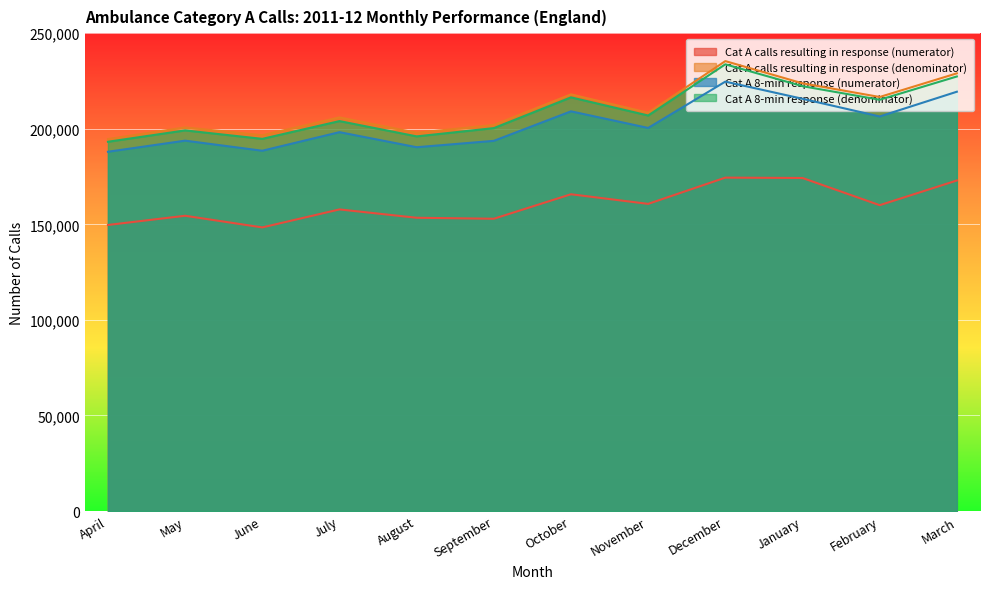

Rank the series at August from lowest to highest value.

Cat A calls resulting in response (numerator), Cat A 8-min response (numerator), Cat A 8-min response (denominator), Cat A calls resulting in response (denominator)